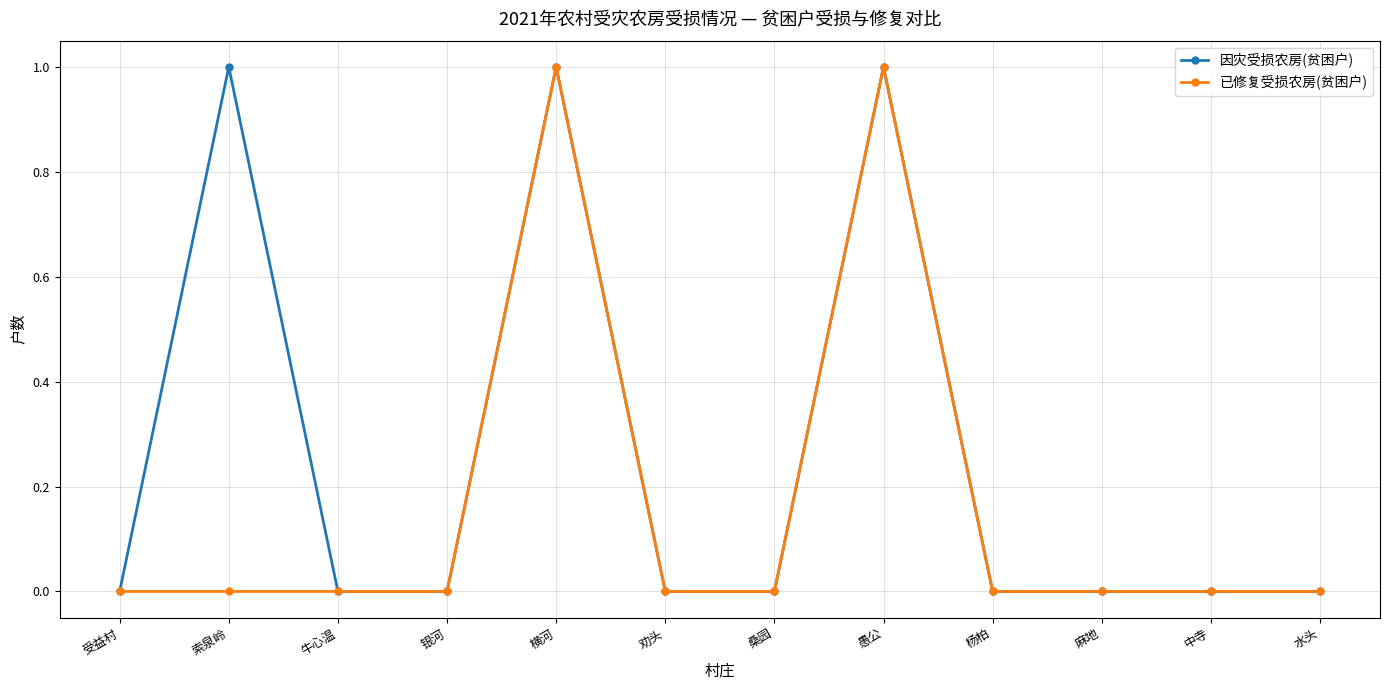

Reading left to right, what are all the values shown in this chart?

因灾受损农房(贫困户): 0	1	0	0	1	0	0	1	0	0	0	0
已修复受损农房(贫困户): 0	0	0	0	1	0	0	1	0	0	0	0